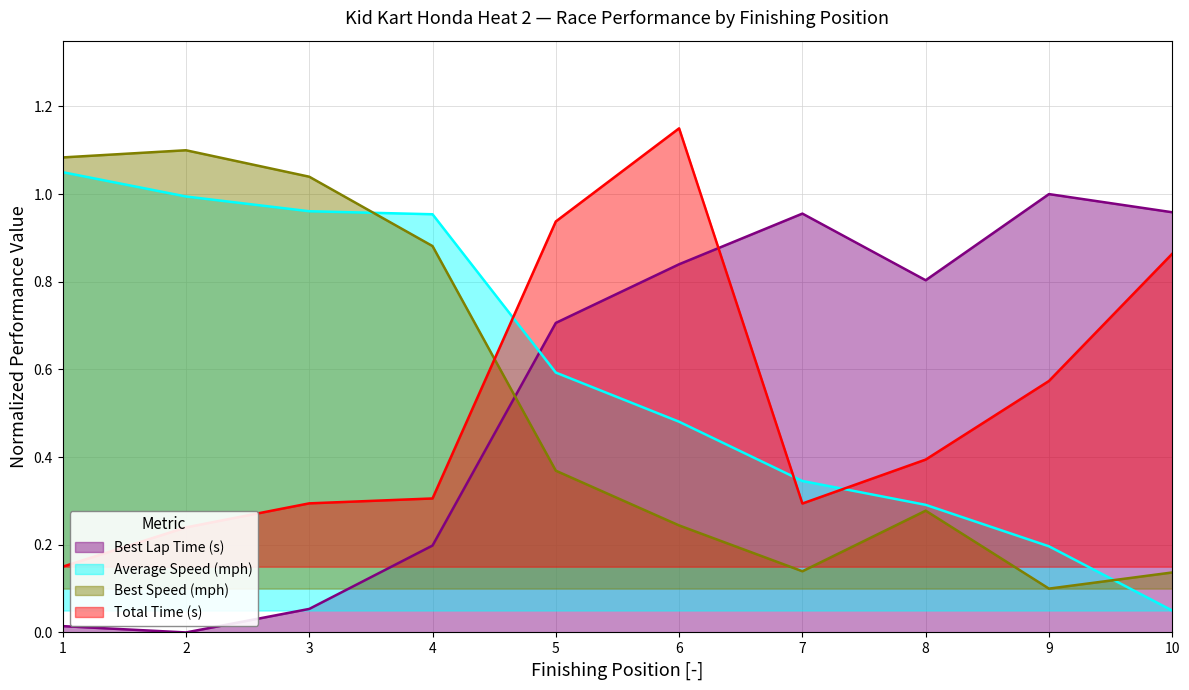

List the series in order of their peak value, lowest first.

Best Lap Time (s), Average Speed (mph), Best Speed (mph), Total Time (s)